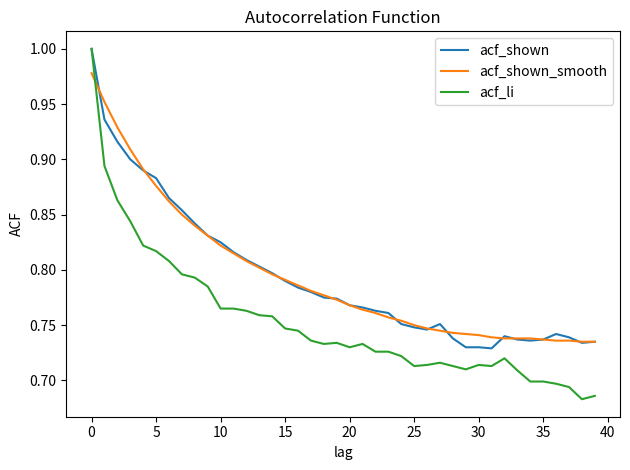

Which series ends up on top after the final intersection of acf_li and acf_shown_smooth?

acf_shown_smooth